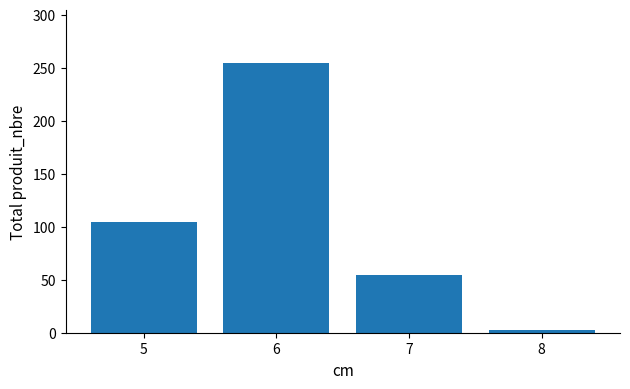

List the labels in order of value, largest first.

6, 5, 7, 8